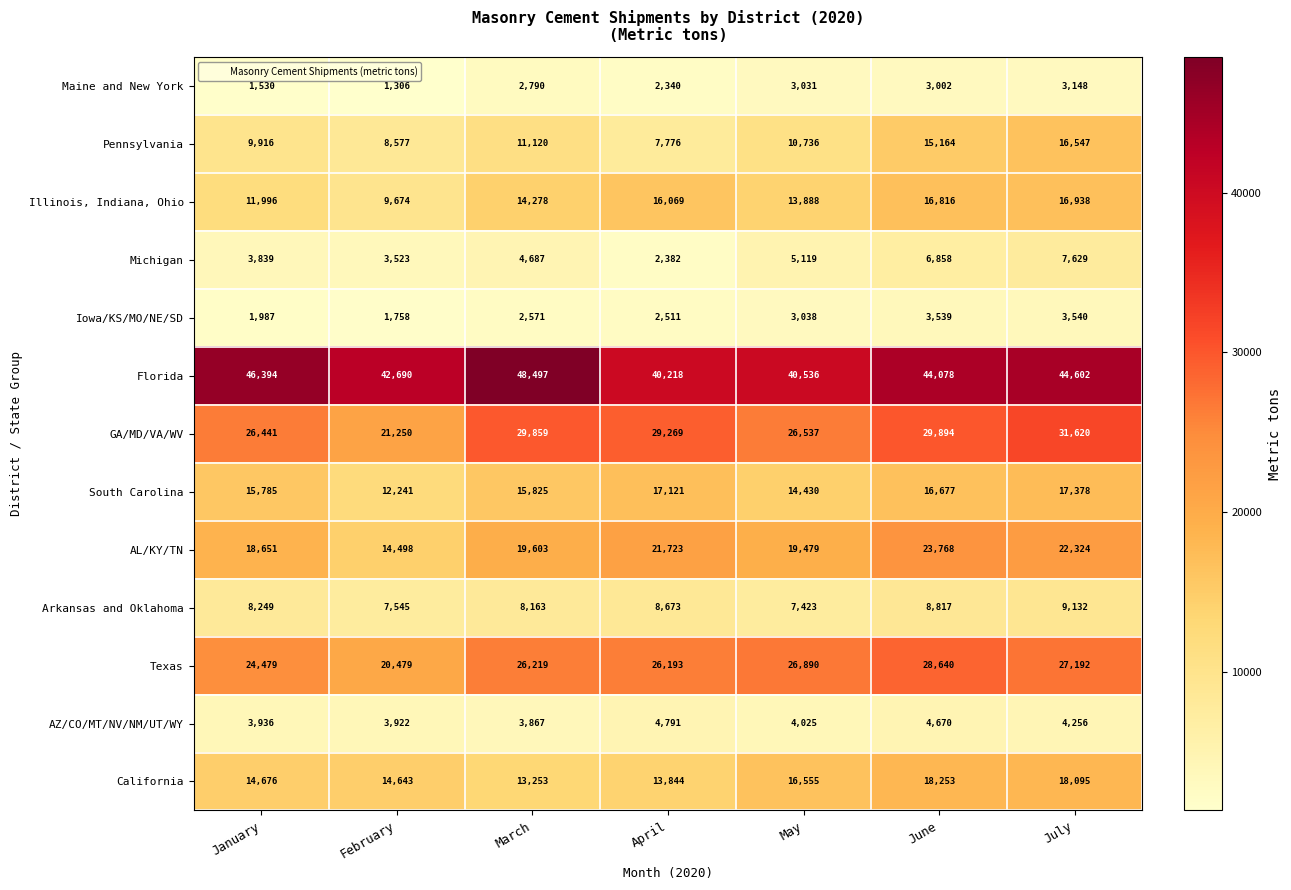

What is the minimum value shown in the chart?

1306